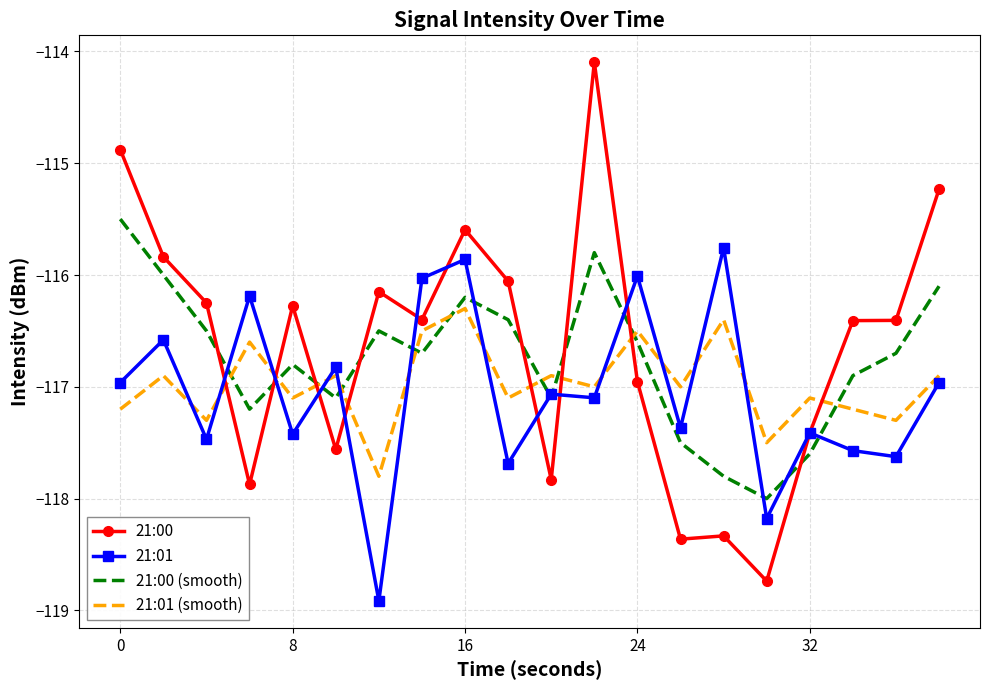

What is the maximum value shown in the chart?

-114.1